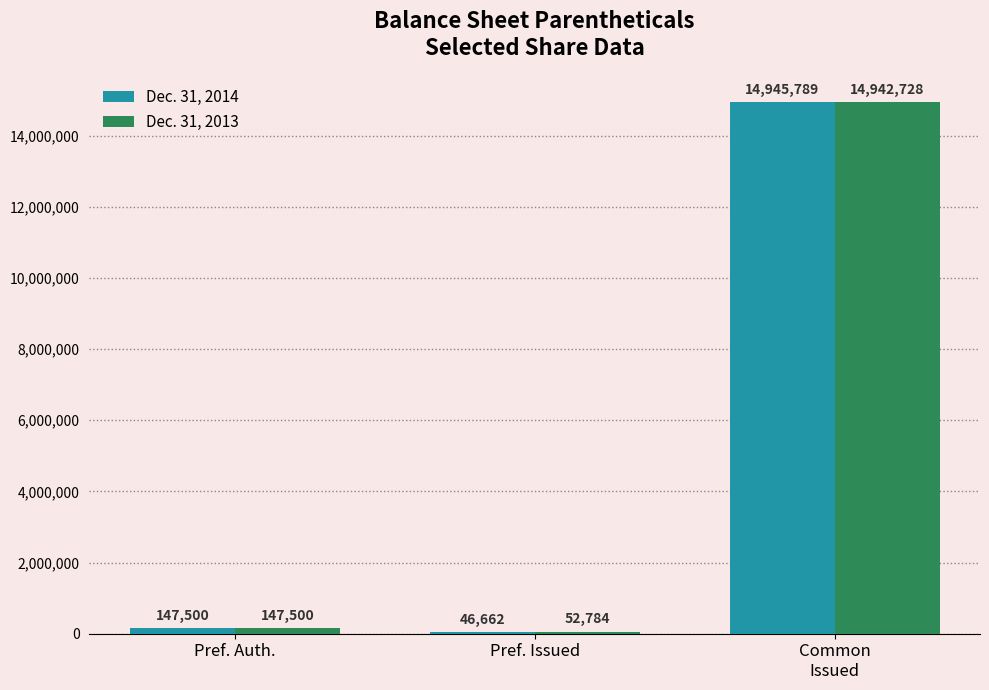

What is the sum of the Dec. 31, 2014 values at Common
Issued and Pref. Auth.?

15093289